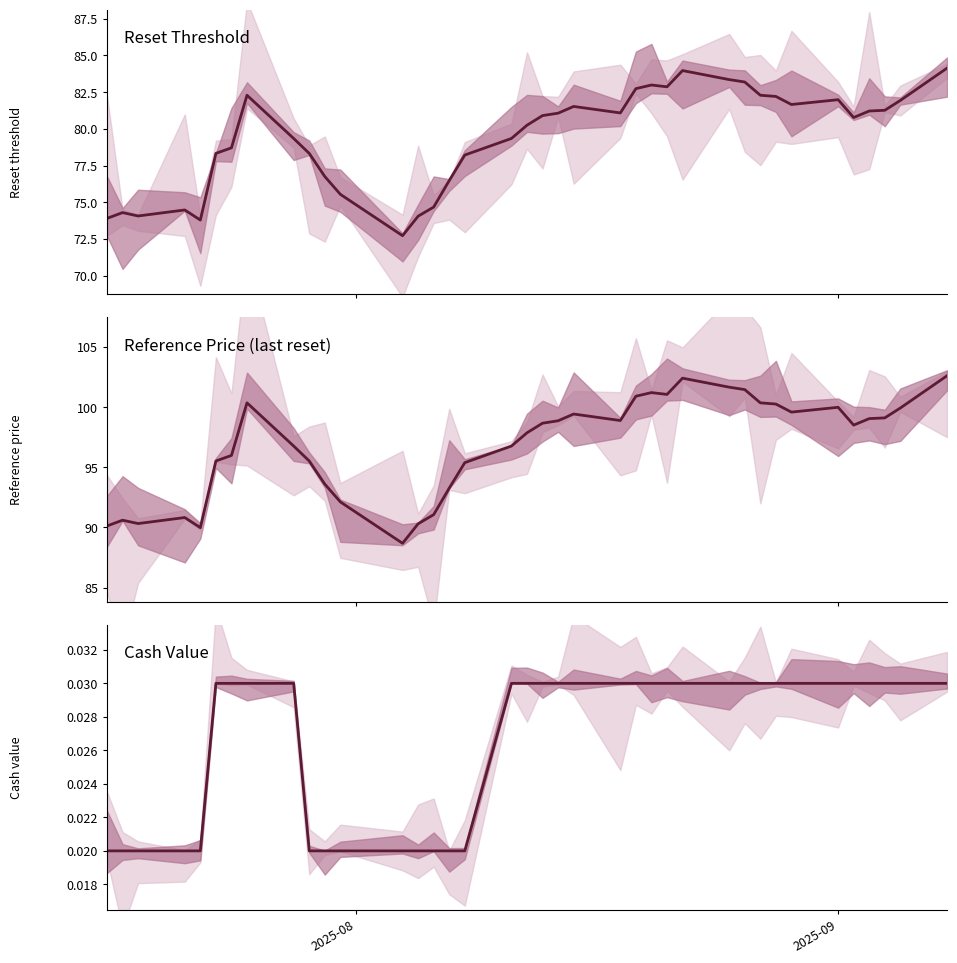

How many data points in Reset threshold are above 80?

21